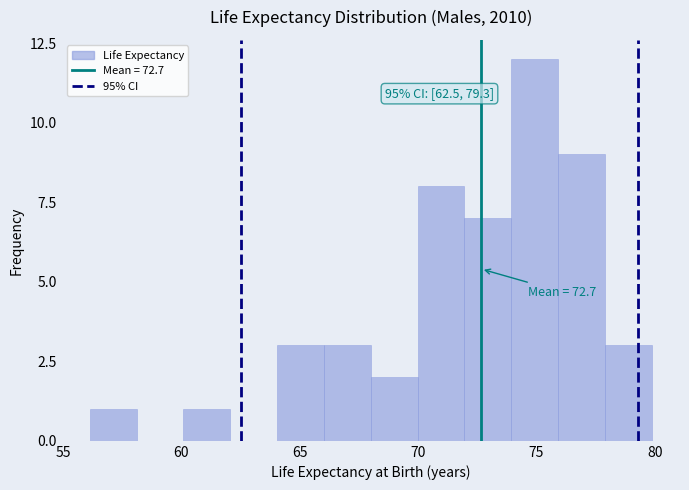

Around what value on the x-axis is the tallest bar? Give the approximate position of its centre, as read against the axis.

75.0